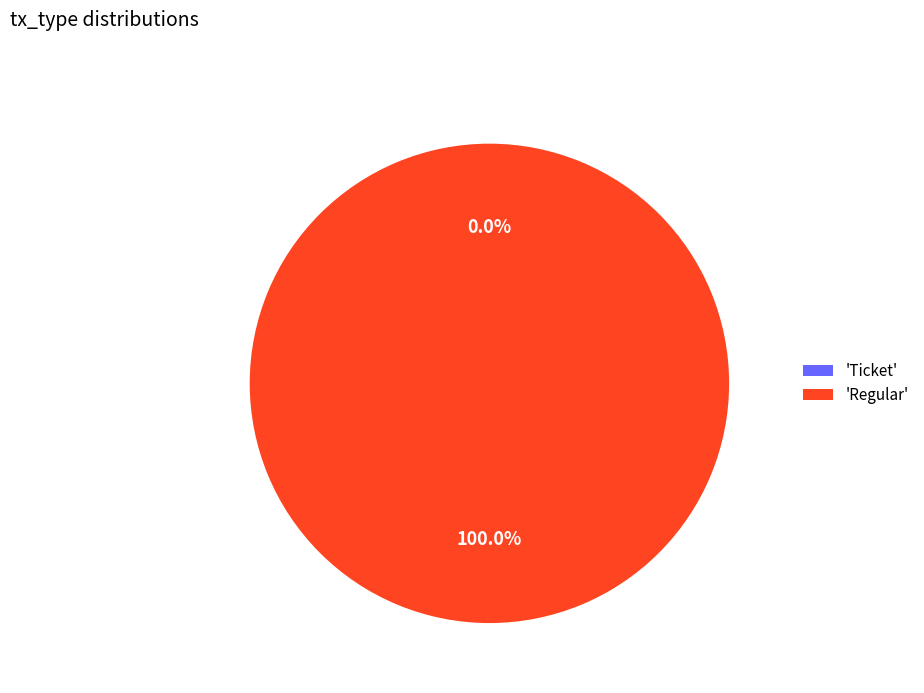

Which category has the smallest portion of the pie?

Ticket